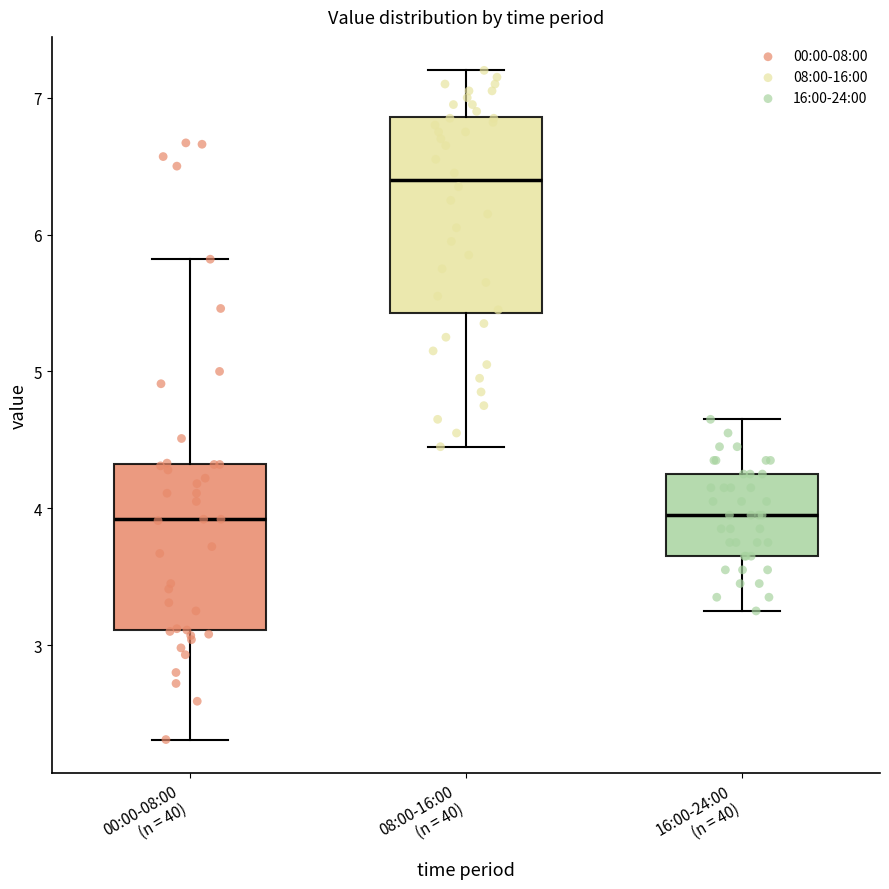

Comparing the boxes themselves (not the whiskers), which one is the tallest?

08:00-16:00 (n = 40)